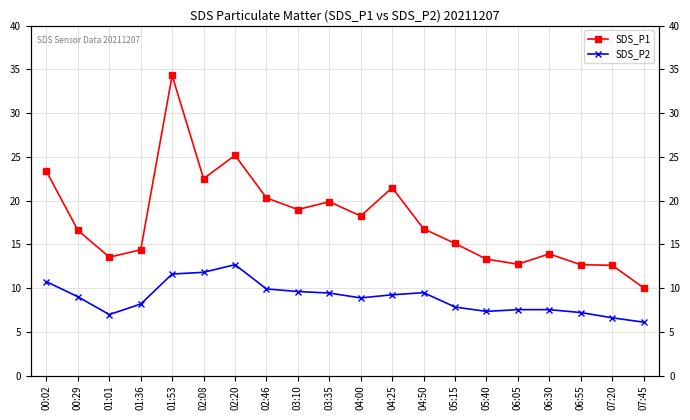

True or false: SDS_P1 and SDS_P2 cross at least once.

False